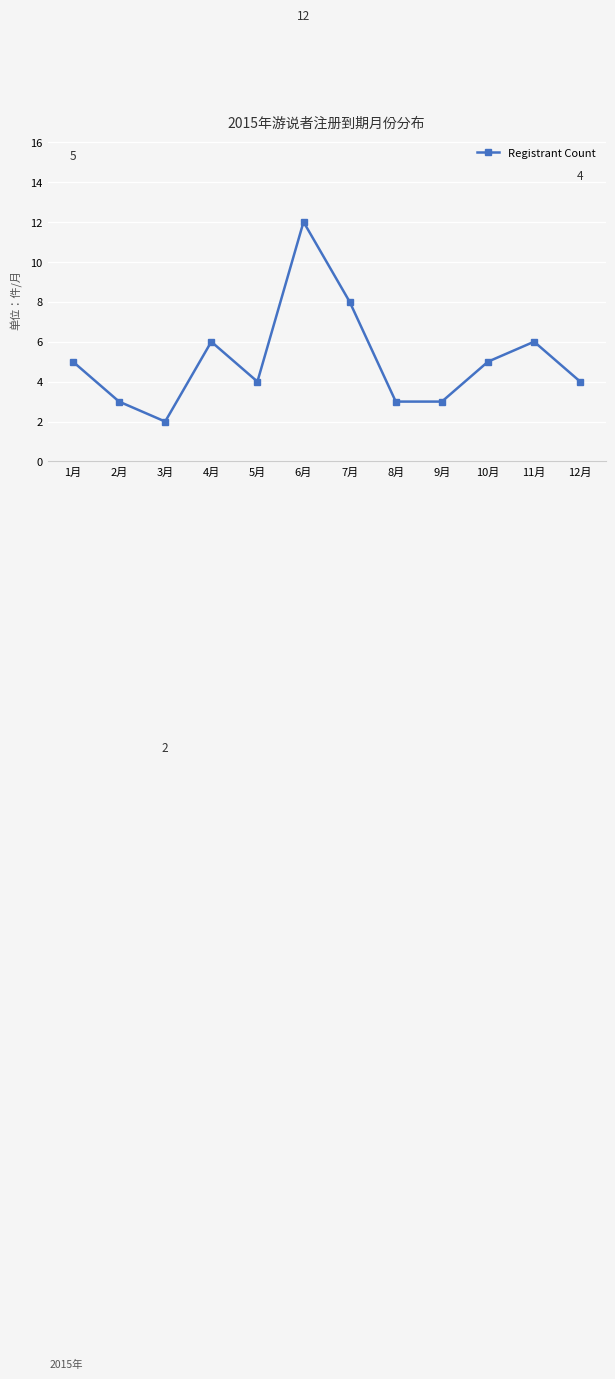

What is the change in value from 2月 to 4月?

+3